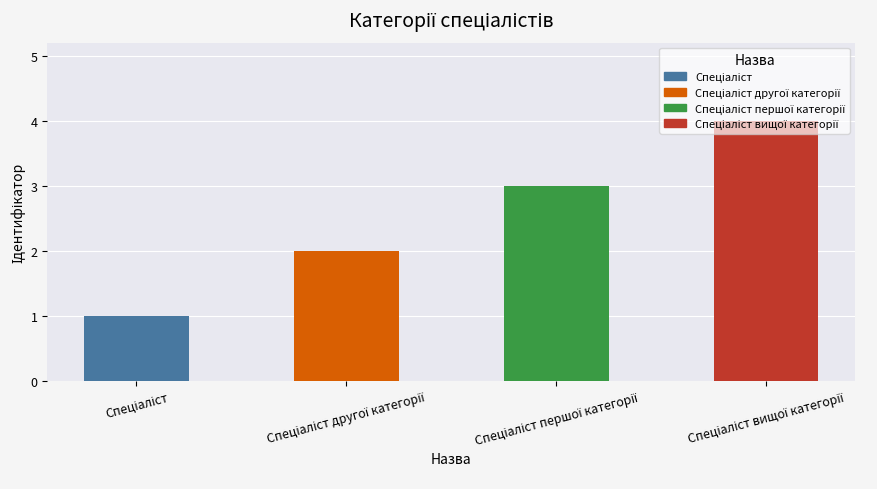

What is the greatest value displayed?

4